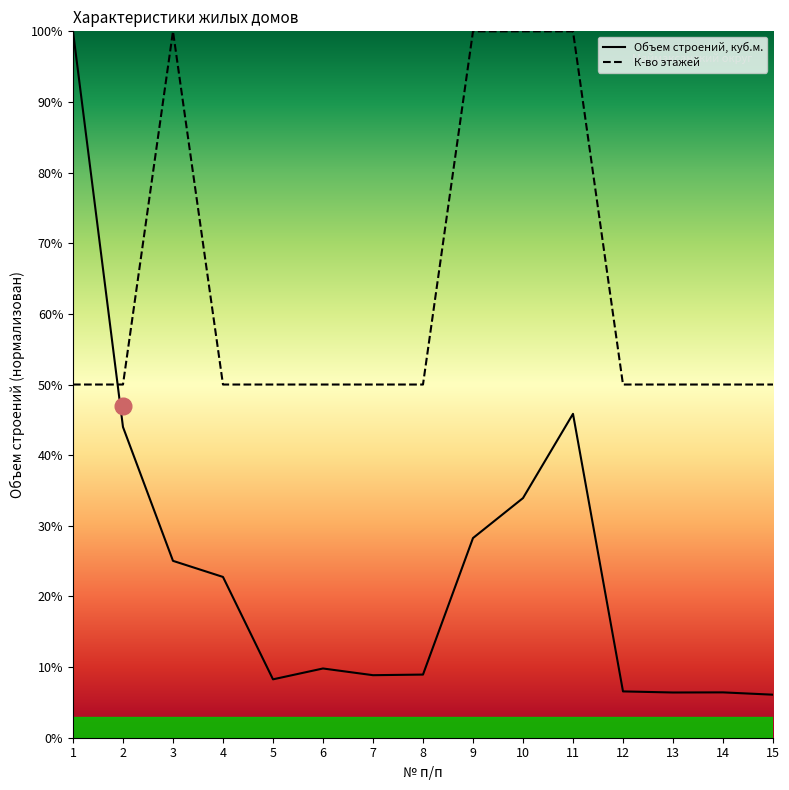

Between which two adjacent categories do Объем строений, куб.м. and К-во этажей first intersect?

1 and 2